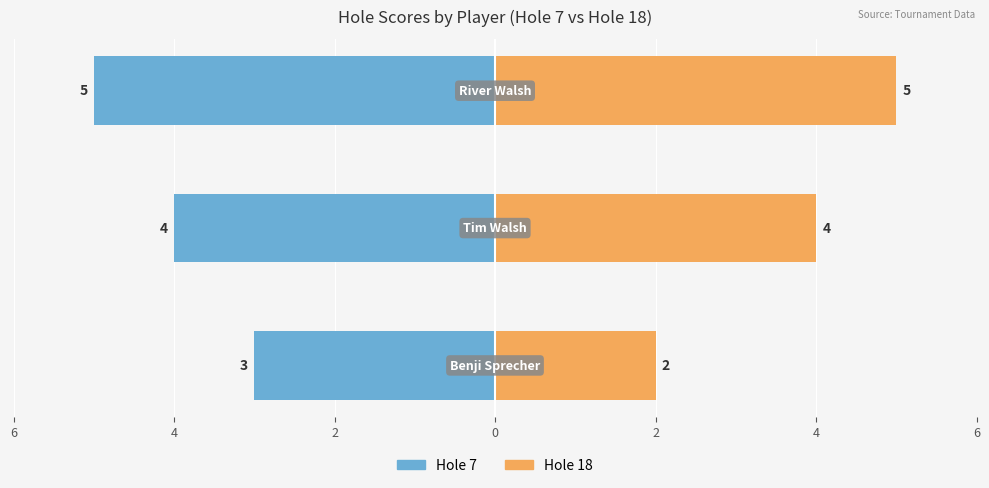

The value of Hole 7 at 4 is -4. True or false?

True